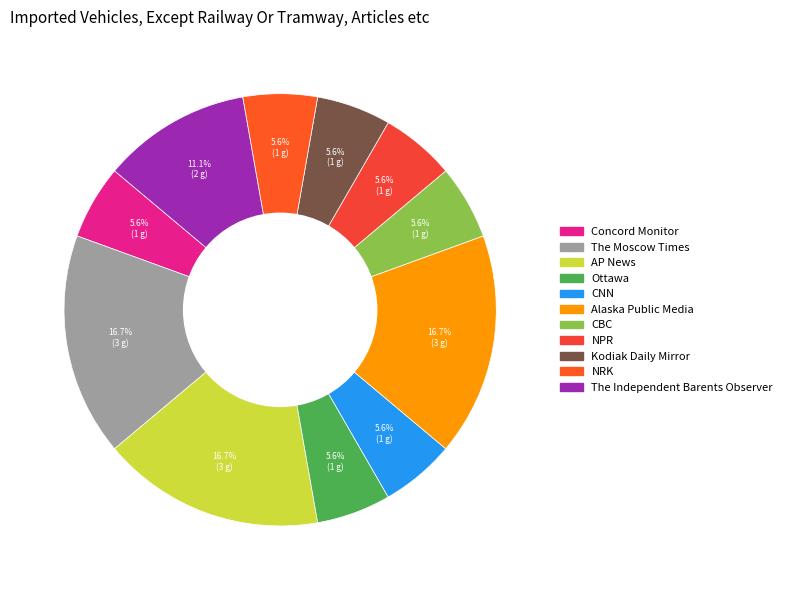

The CNN slice represents 6% of the pie. True or false?

True